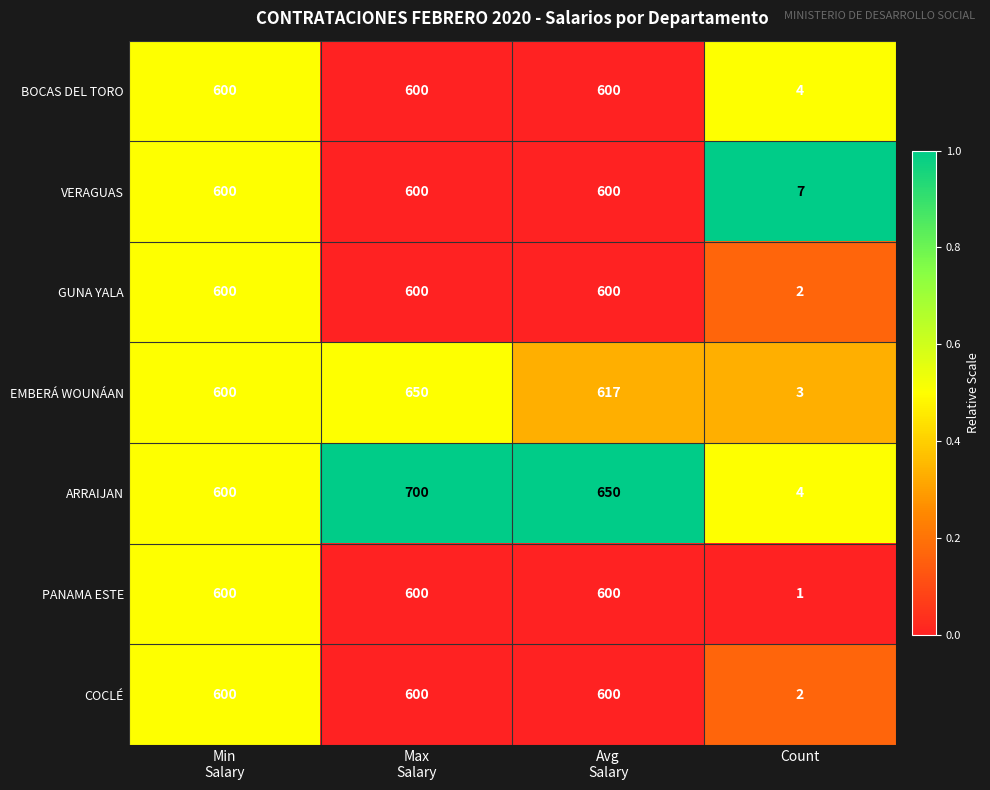

What is the greatest value displayed?

700